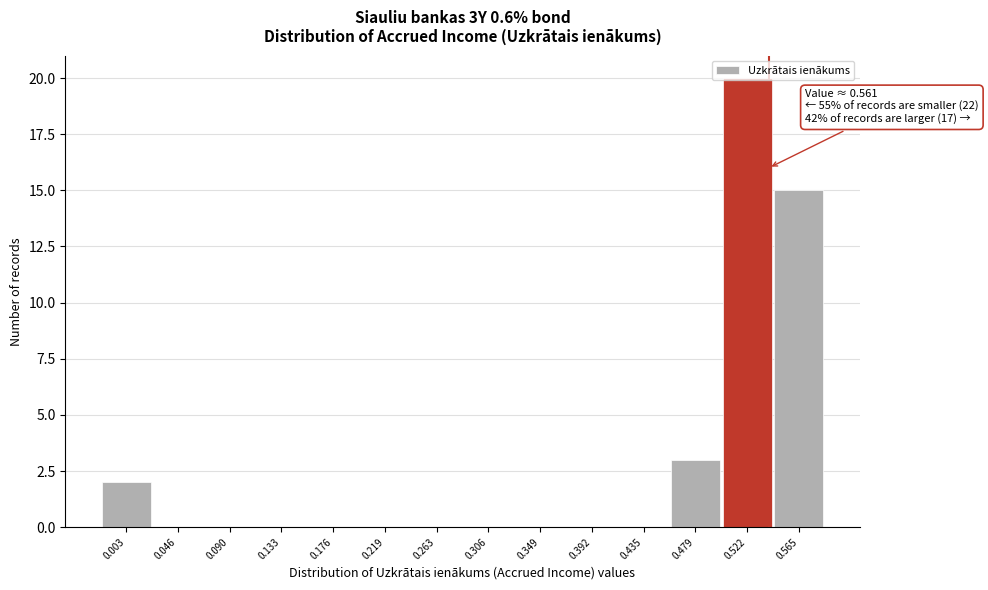

What is the sum of all values?

40